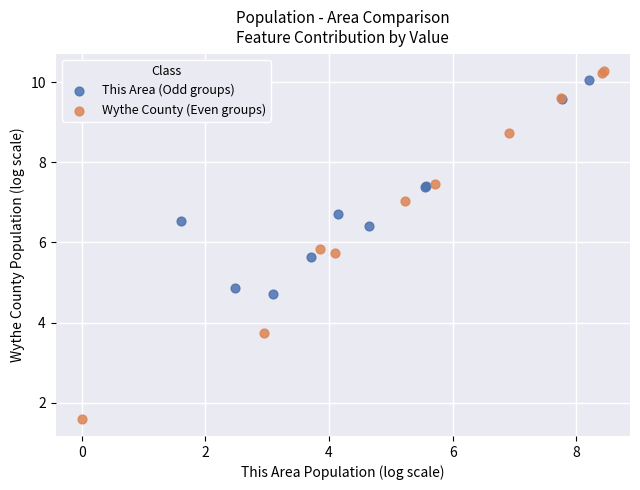

Which series has the largest Y range (max minus min)?

Wythe County (Even groups)